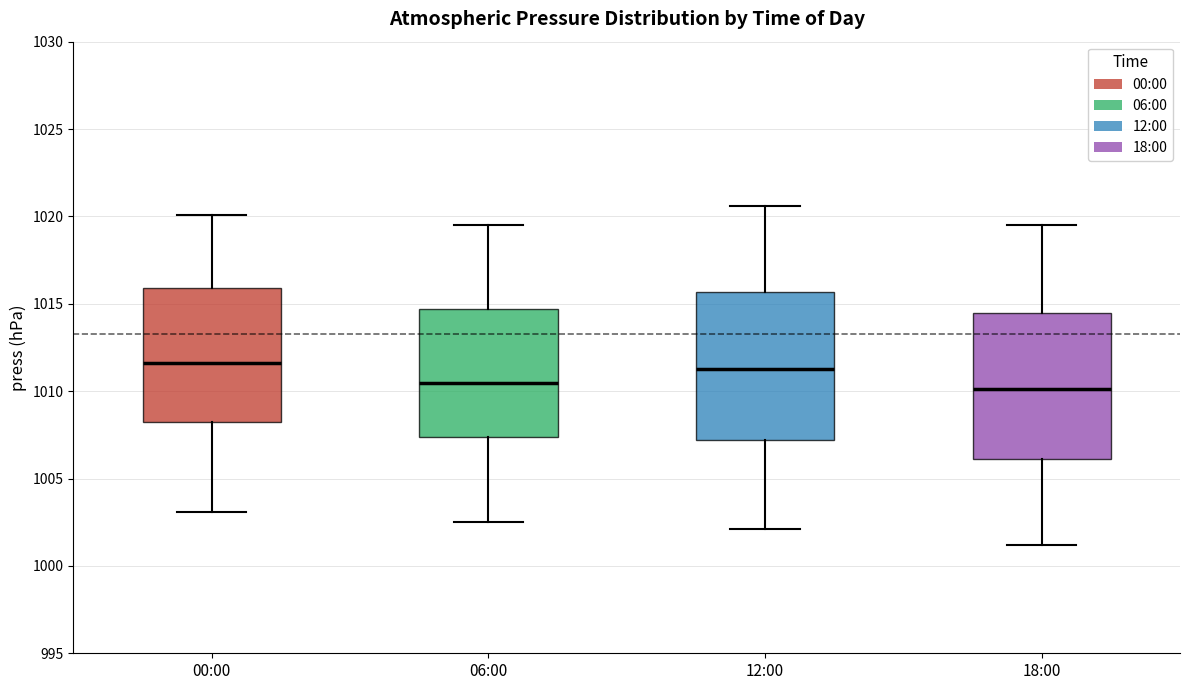

Reading left to right, read every box against the y-axis: the position of its median line, the range the box covers, and the ends of its whiskers. The values are not printed on the chart, so give them approximately, as read against the axis.

00:00: median 1011.5, box 1008.0 to 1016.0, whiskers 1003.0 to 1020.0
06:00: median 1010.5, box 1007.5 to 1014.5, whiskers 1002.5 to 1019.5
12:00: median 1011.5, box 1007.0 to 1015.5, whiskers 1002.0 to 1020.5
18:00: median 1010.0, box 1006.0 to 1014.5, whiskers 1001.0 to 1019.5